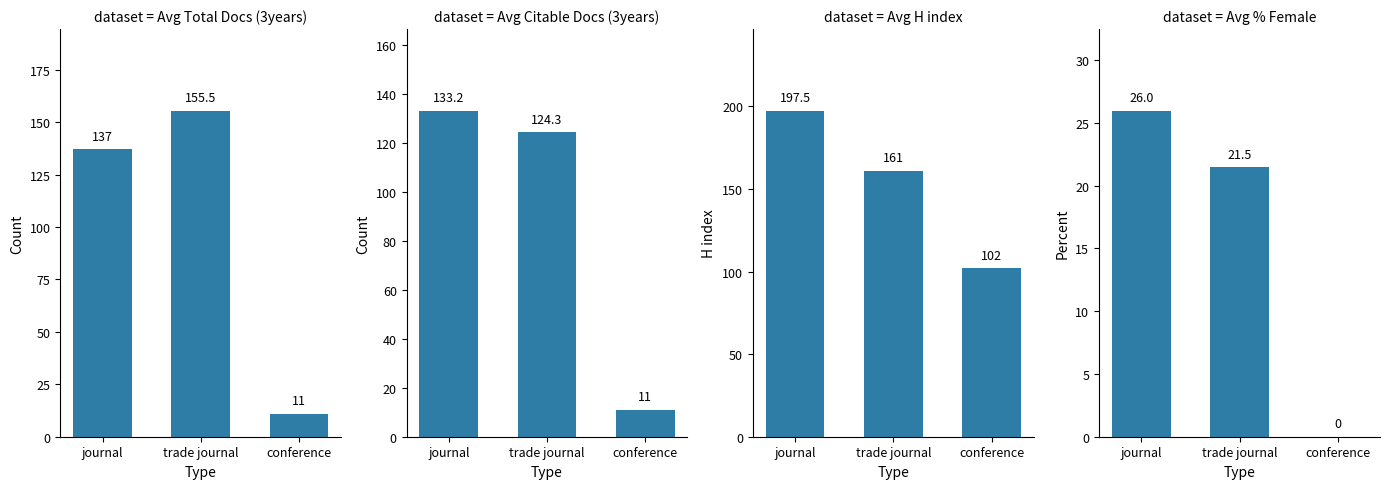

List the series in order of their peak value, highest first.

avg_h_index, avg_total_docs, avg_citable_docs, avg_female